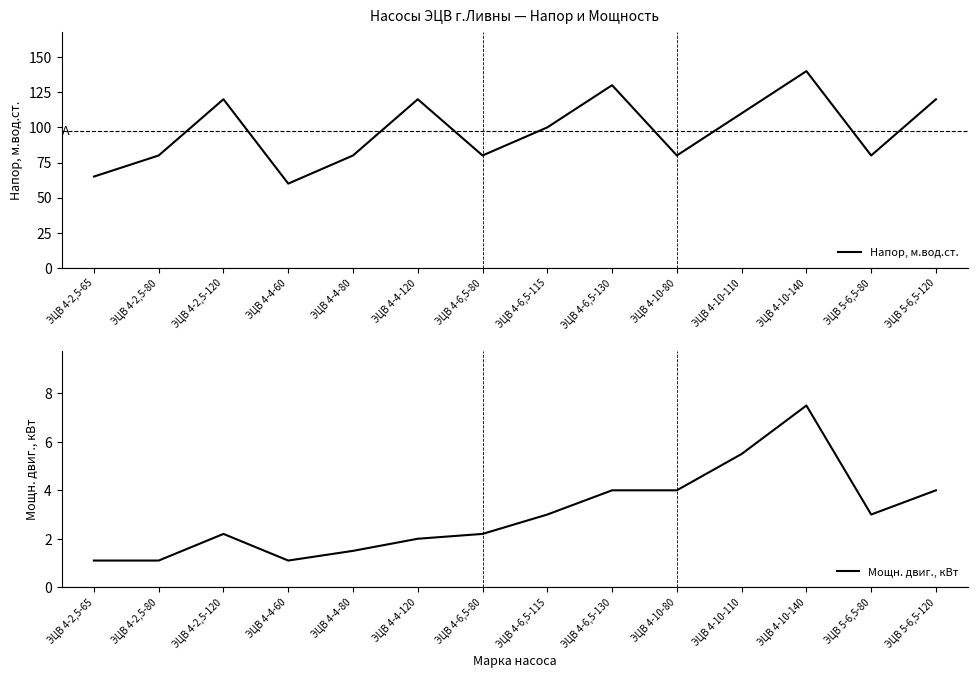

True or false: Мощн. двиг., кВт and Напор, м.вод.ст. intersect in this chart.

False